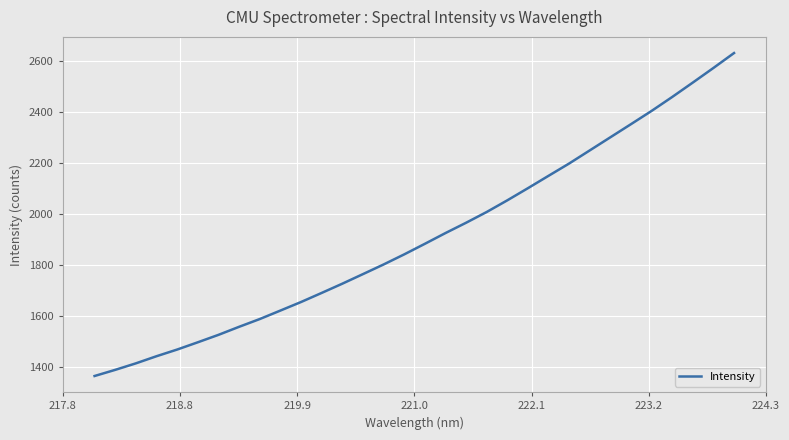

What is the difference between the maximum and minimum values?

1266.4